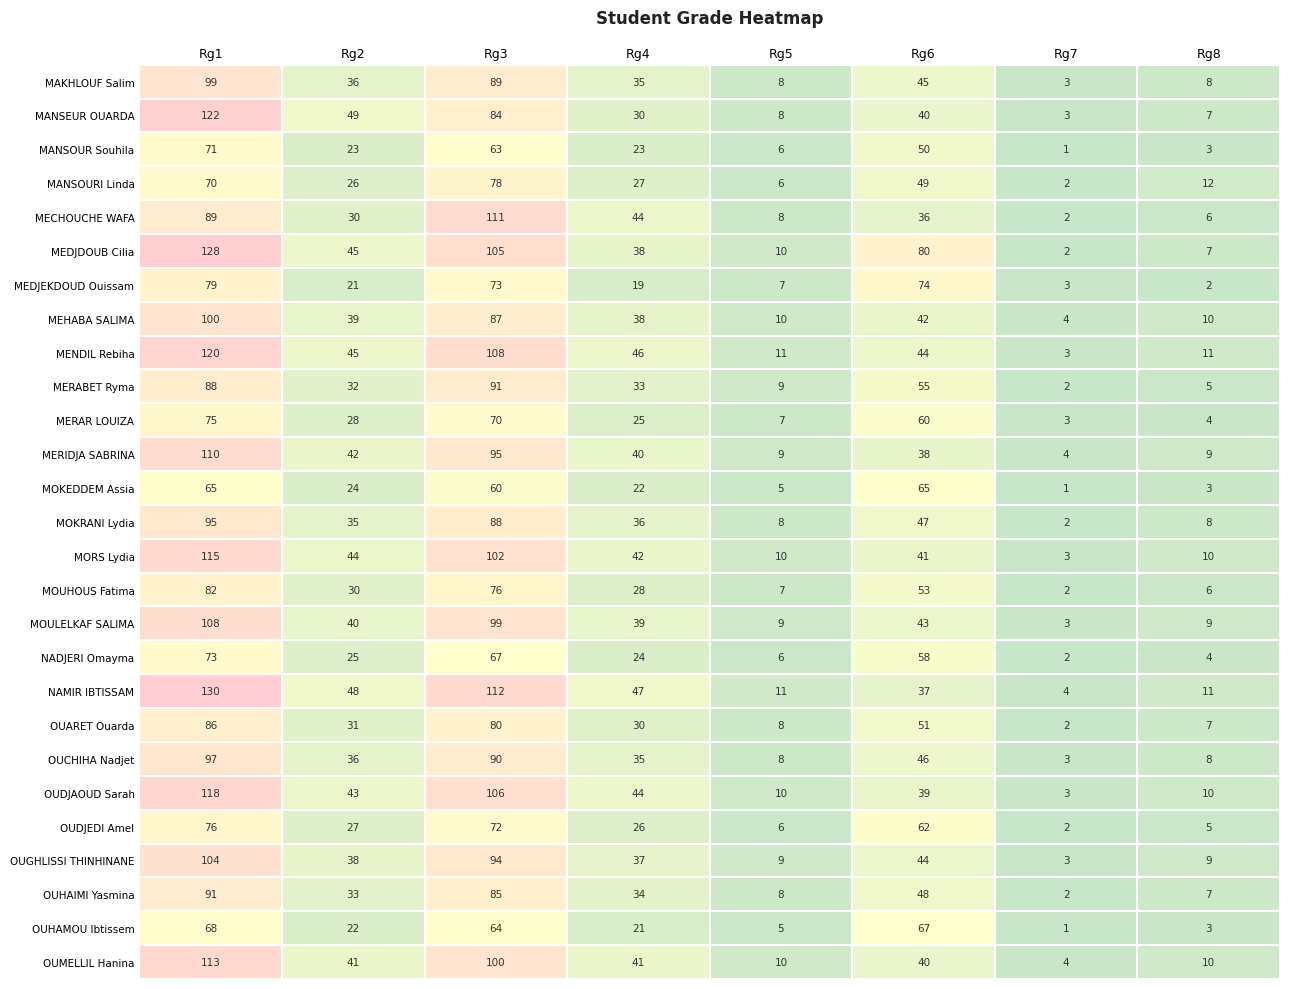

The value of MAKHLOUF Salim at Rg4 is 49. True or false?

False